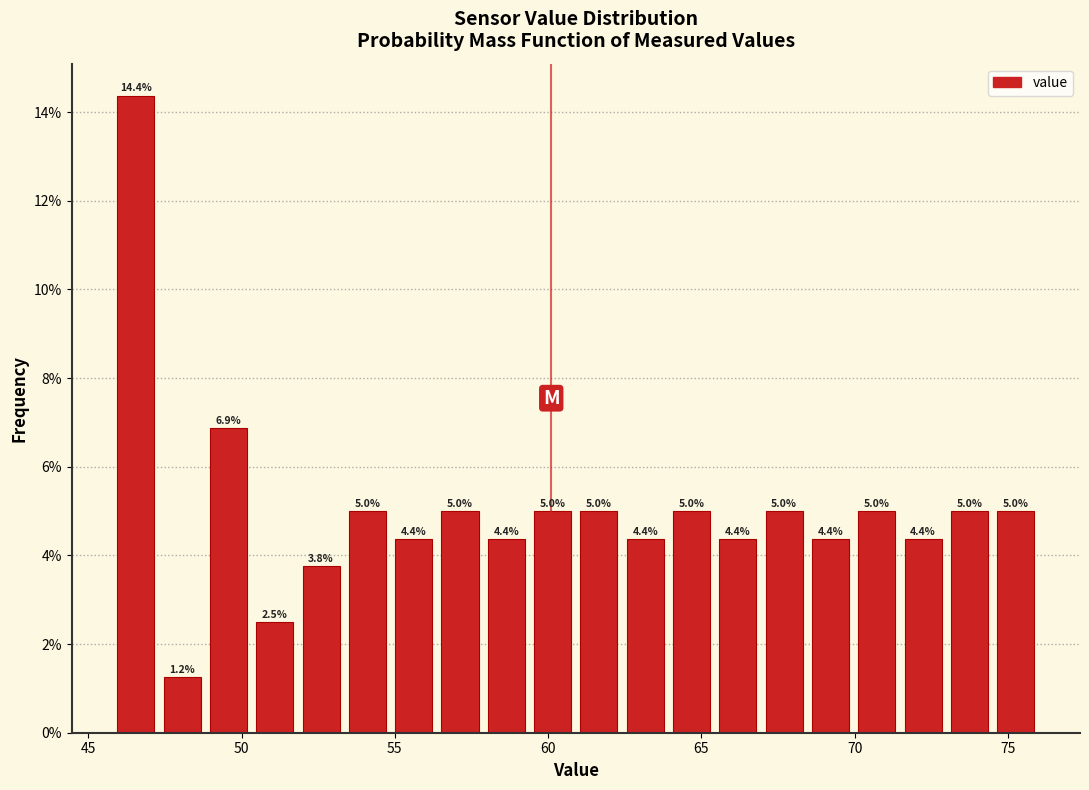

Around what value on the x-axis is the tallest bar? Give the approximate position of its centre, as read against the axis.

46.5